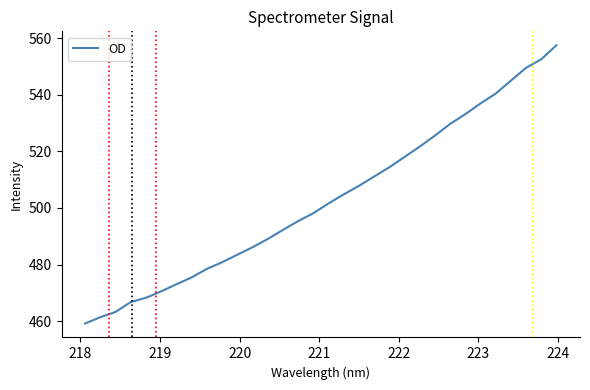

What is the difference between the maximum and minimum values?

98.3